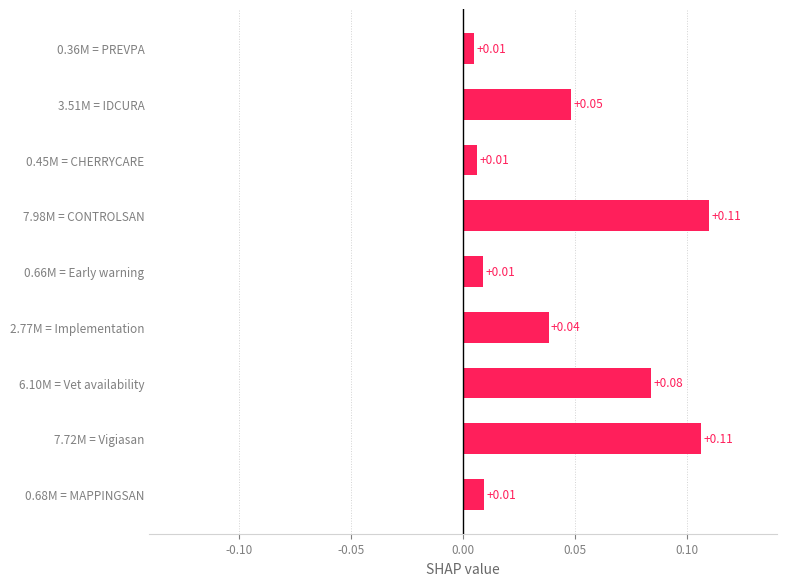

Which has a higher value, 0.68M = MAPPINGSAN or 2.77M = Implementation?

2.77M = Implementation